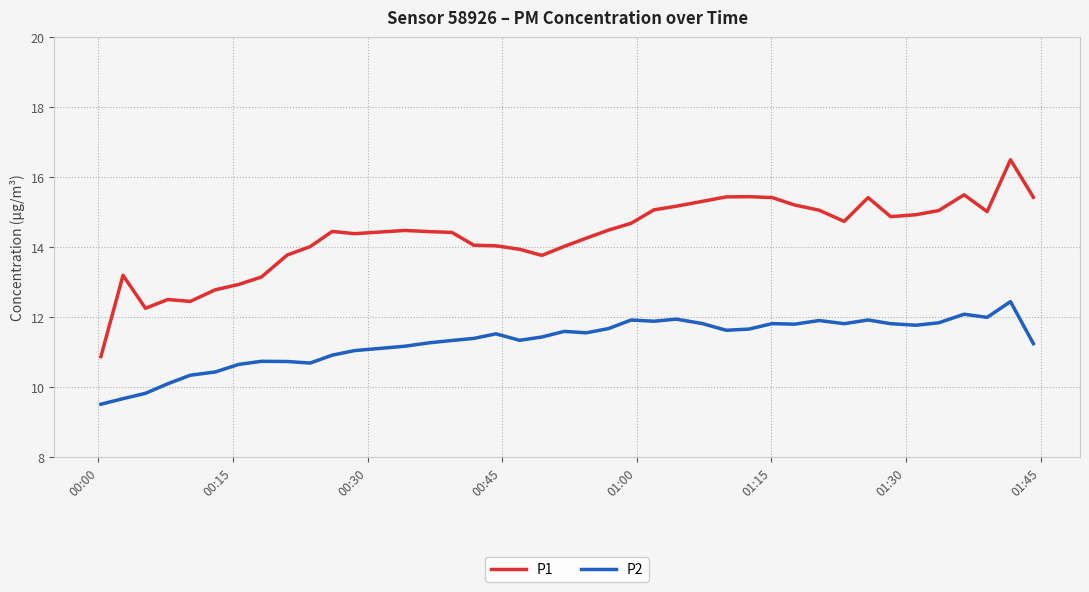

True or false: P1 and P2 intersect in this chart.

False